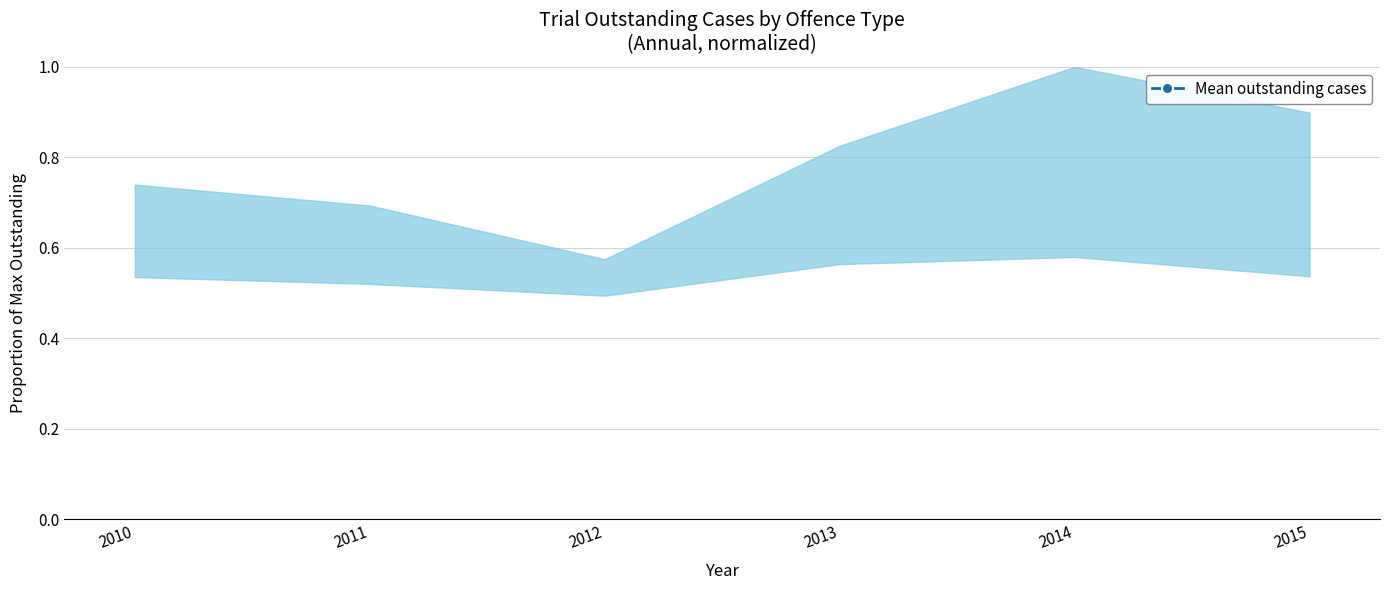

How many lines are shown in the chart?

1